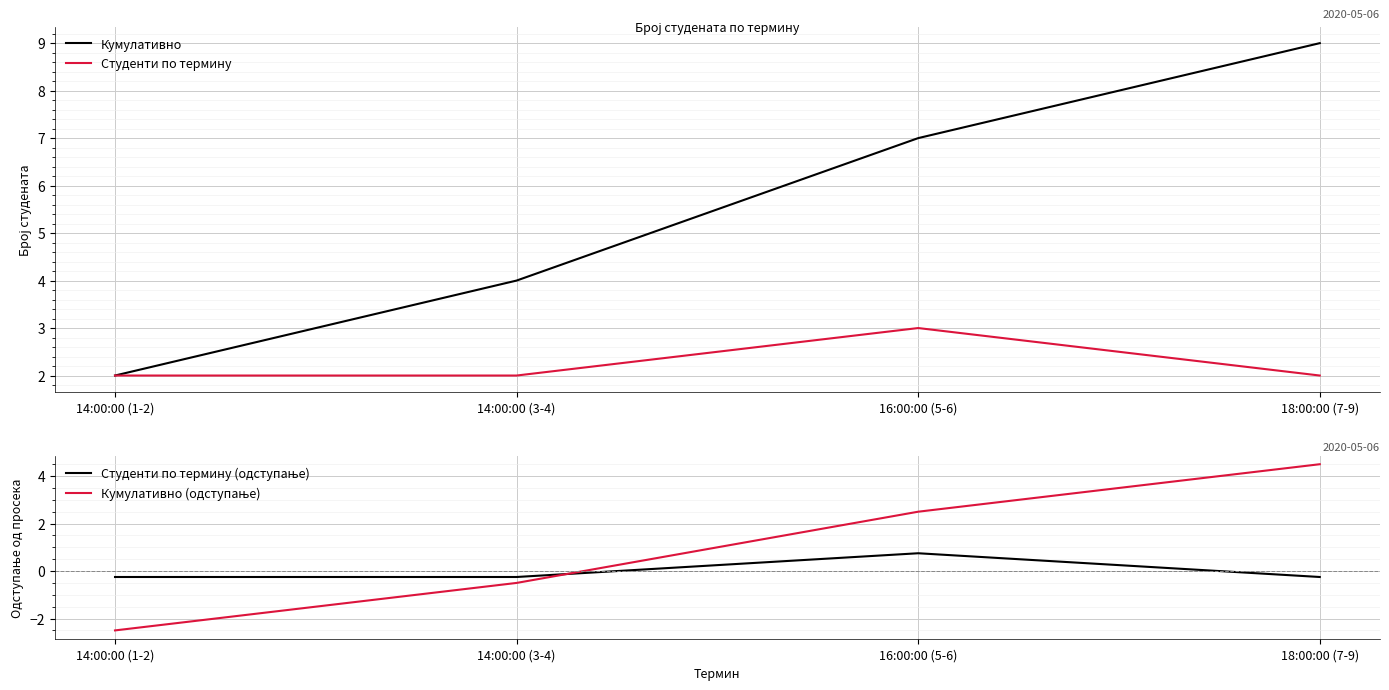

Is this an area chart (filled region under the line)?

No